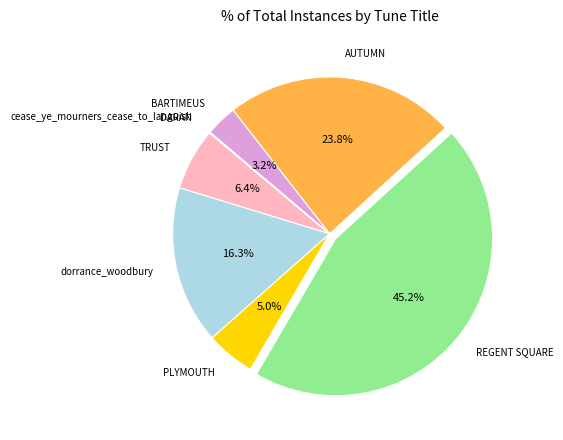

Does BARTIMEUS represent more than half of the total?

No